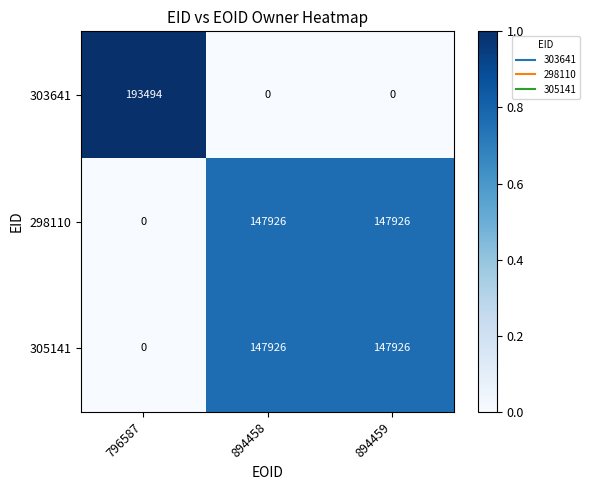

What is the spread (max minus min) of values at 894458?

147926